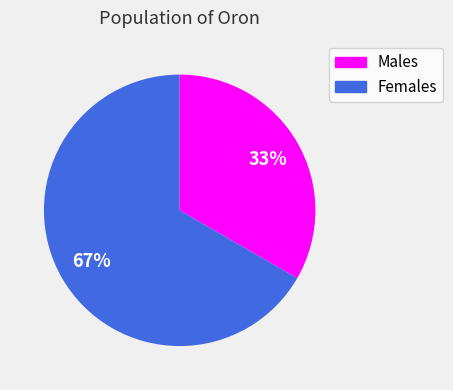

How many slices are in this pie chart?

2